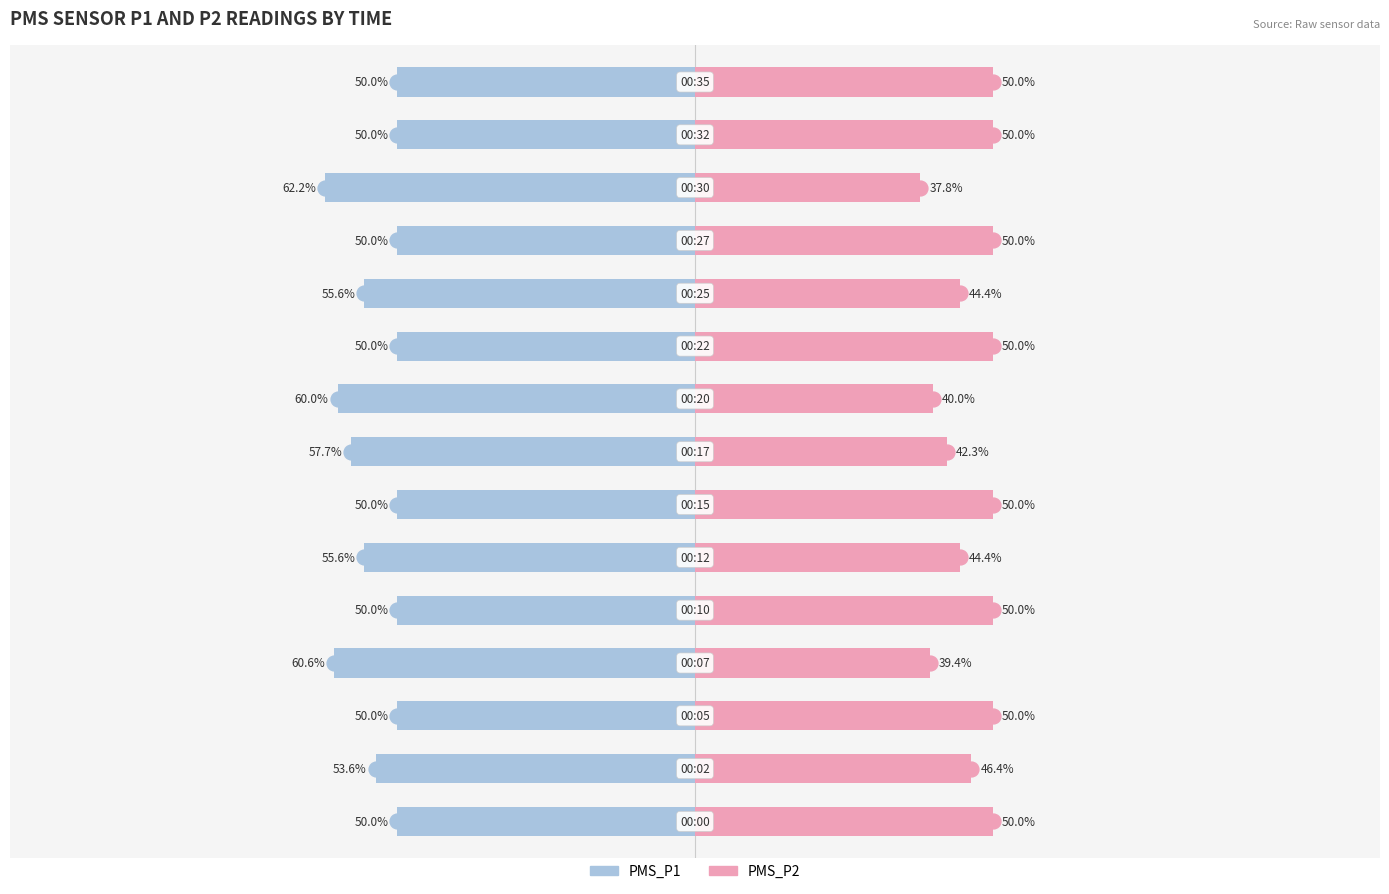

What are all the series names shown in the legend?

PMS_P1, PMS_P2